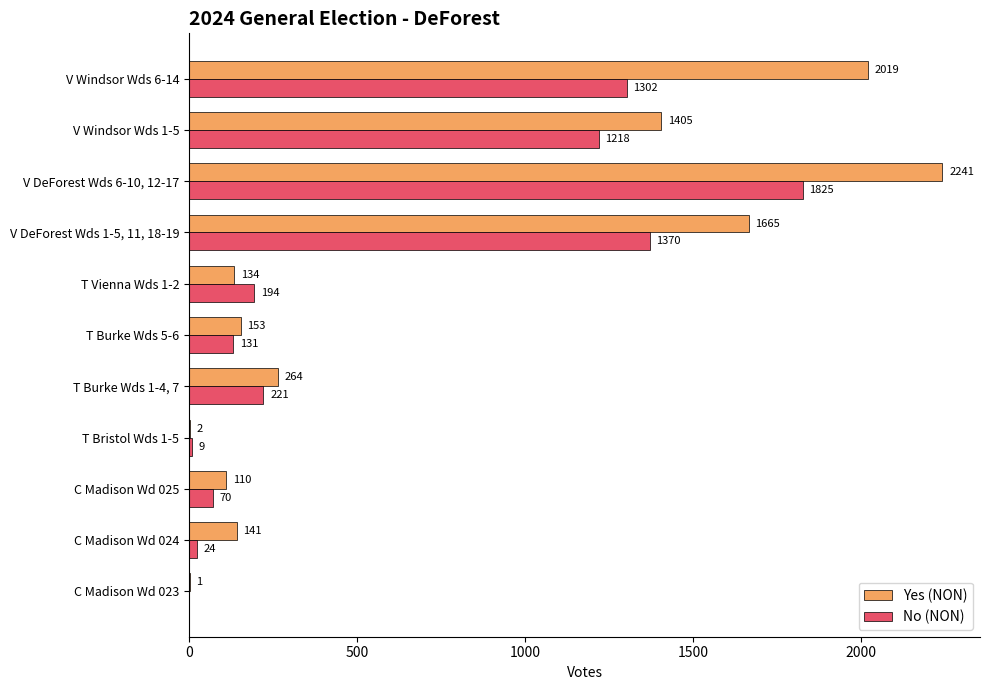

At which category is the sum across all series the highest?

V DeForest Wds 6-10, 12-17